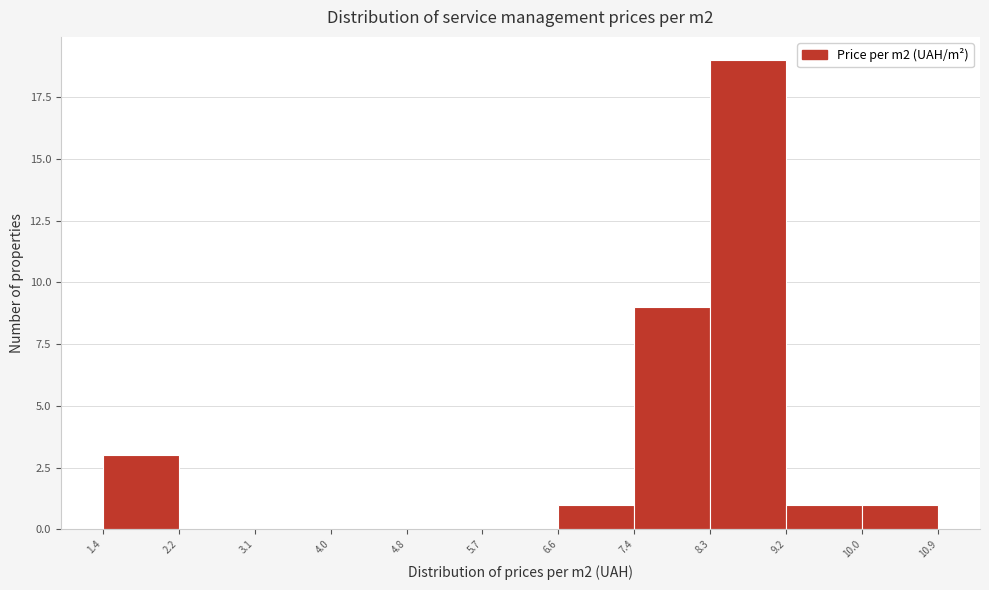

Over which range of the x-axis is the bar tallest?

8.3 to 9.2